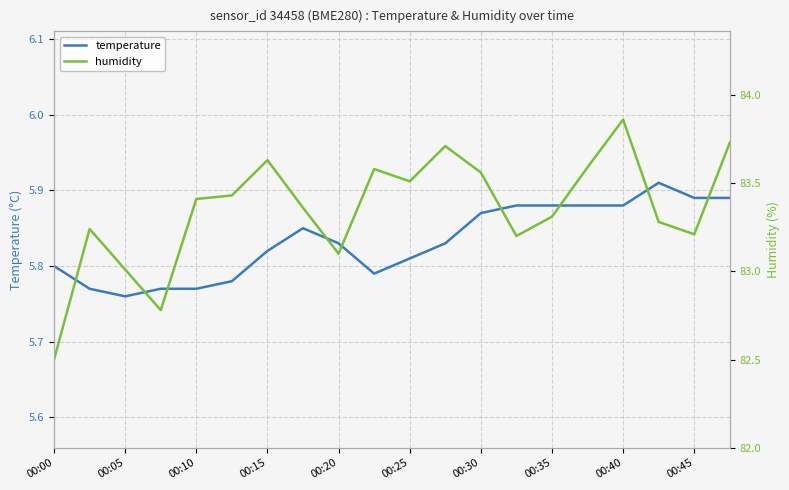

Is the value of temperature at 18 greater than the value of humidity at 00:25?

No